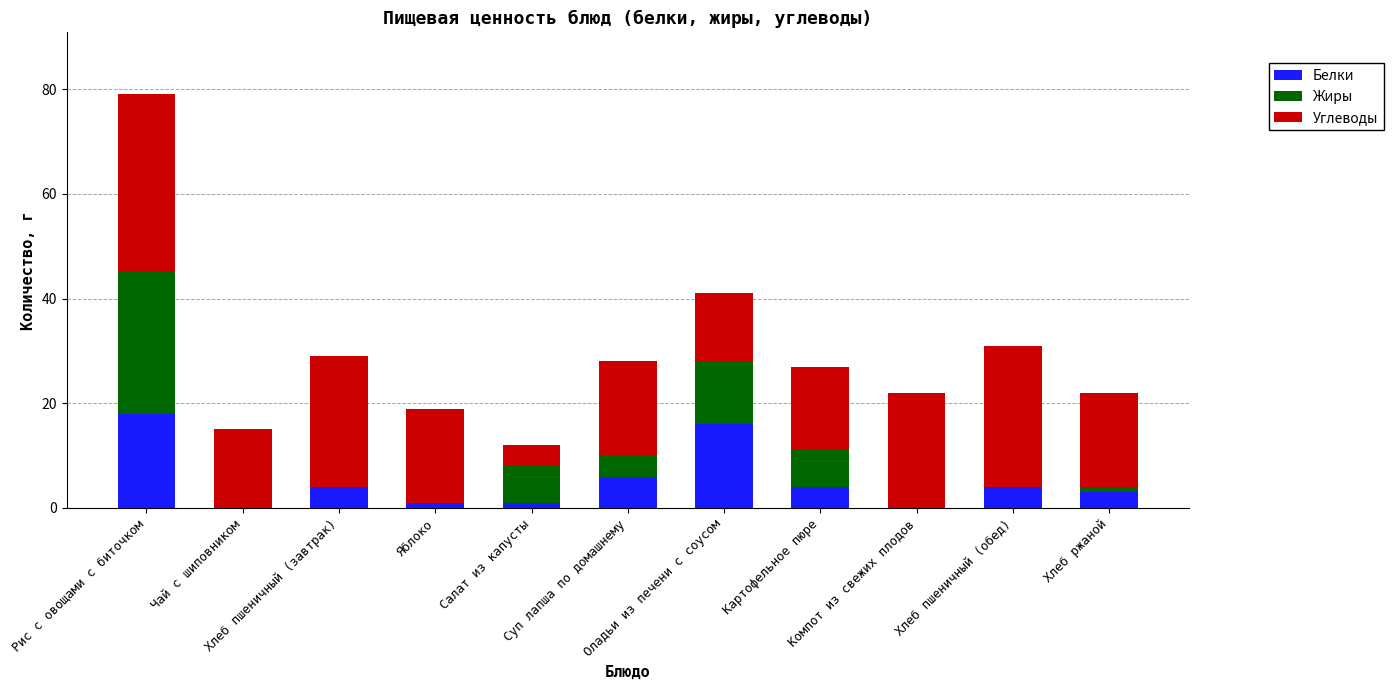

What is the sum of all Белки values?

57